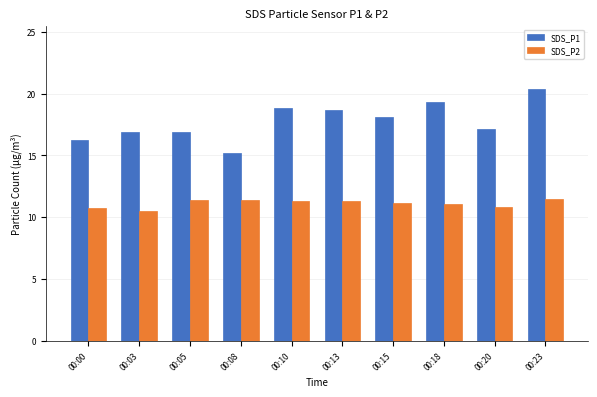

Count the number of categories in the chart.

10